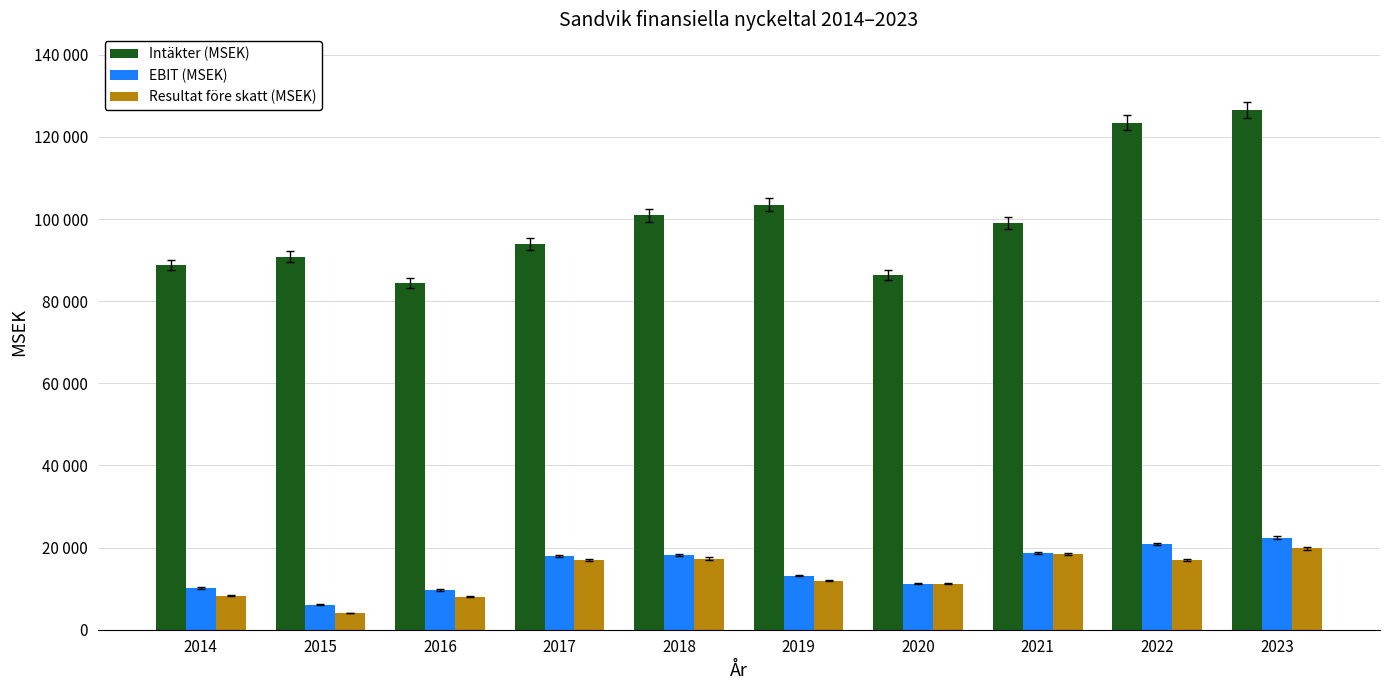

Reading left to right, transcribe all the data shown in this chart.

Intäkter (MSEK): 2014=88821	2015=90822	2016=84430	2017=93906	2018=100924	2019=103533	2020=86409	2021=99110	2022=123453	2023=126503
EBIT (MSEK): 2014=10120	2015=6062	2016=9657	2017=18011	2018=18103	2019=13182	2020=11184	2021=18644	2022=20912	2023=22418
Resultat före skatt (MSEK): 2014=8264	2015=4059	2016=7996	2017=16940	2018=17315	2019=11945	2020=11238	2021=18451	2022=16983	2023=19794